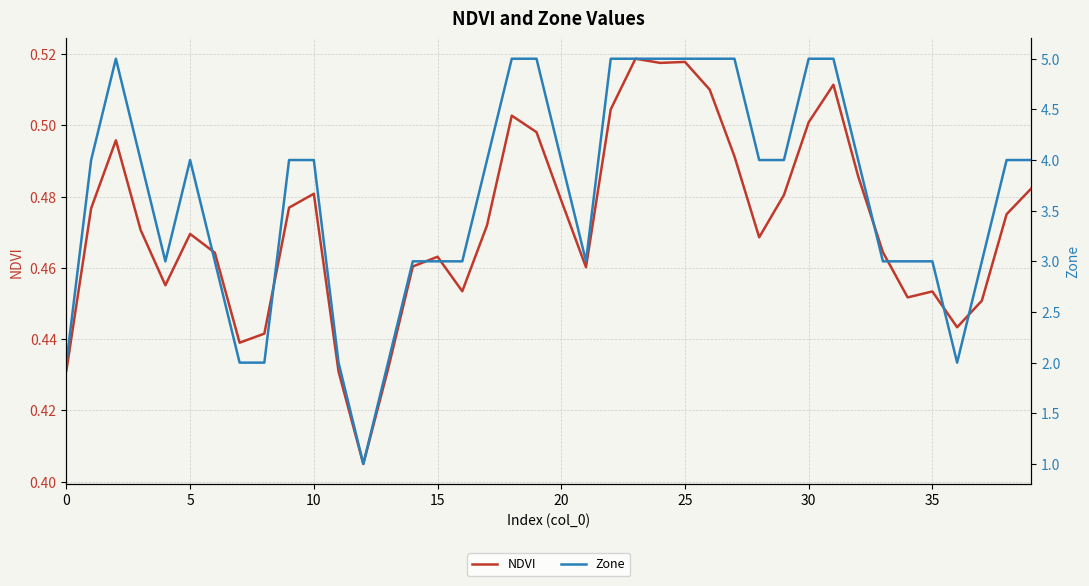

True or false: NDVI has a value of 0.7 at 30.

False